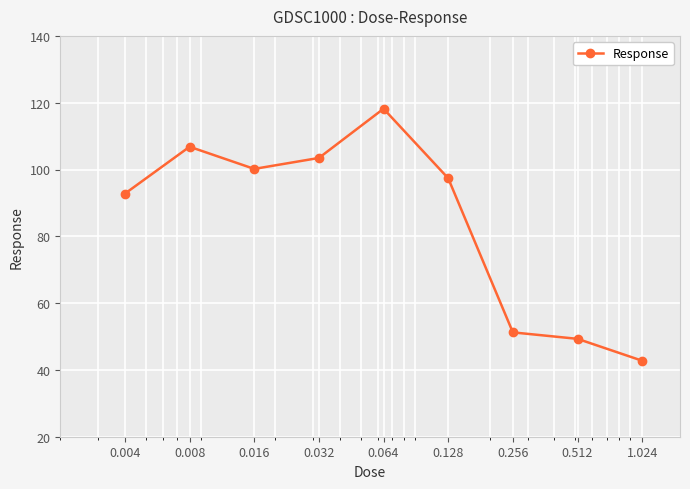

Reading right to left, transcribe all the data shown in this chart.

42.7	49.3	51.2	97.4	118.2	103.5	100.2	106.8	92.8